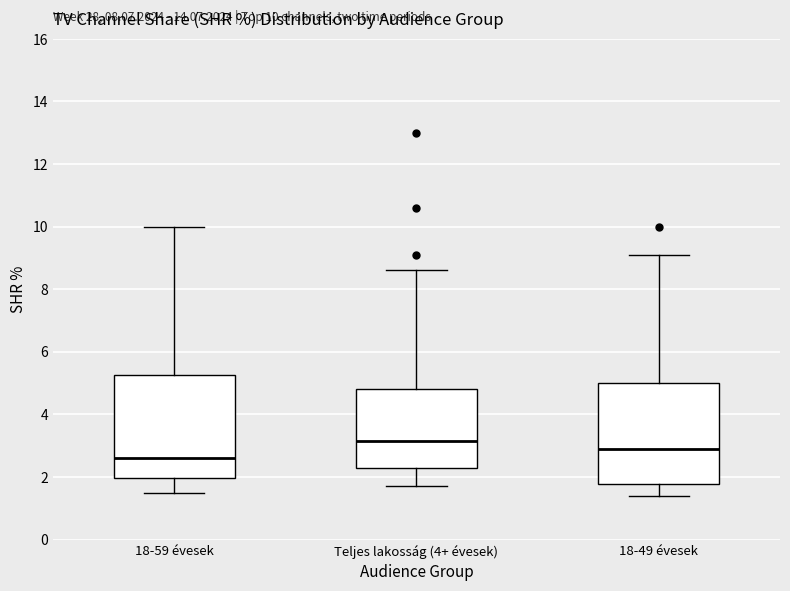

Which box has the highest median line?

Teljes lakosság (4+ évesek)